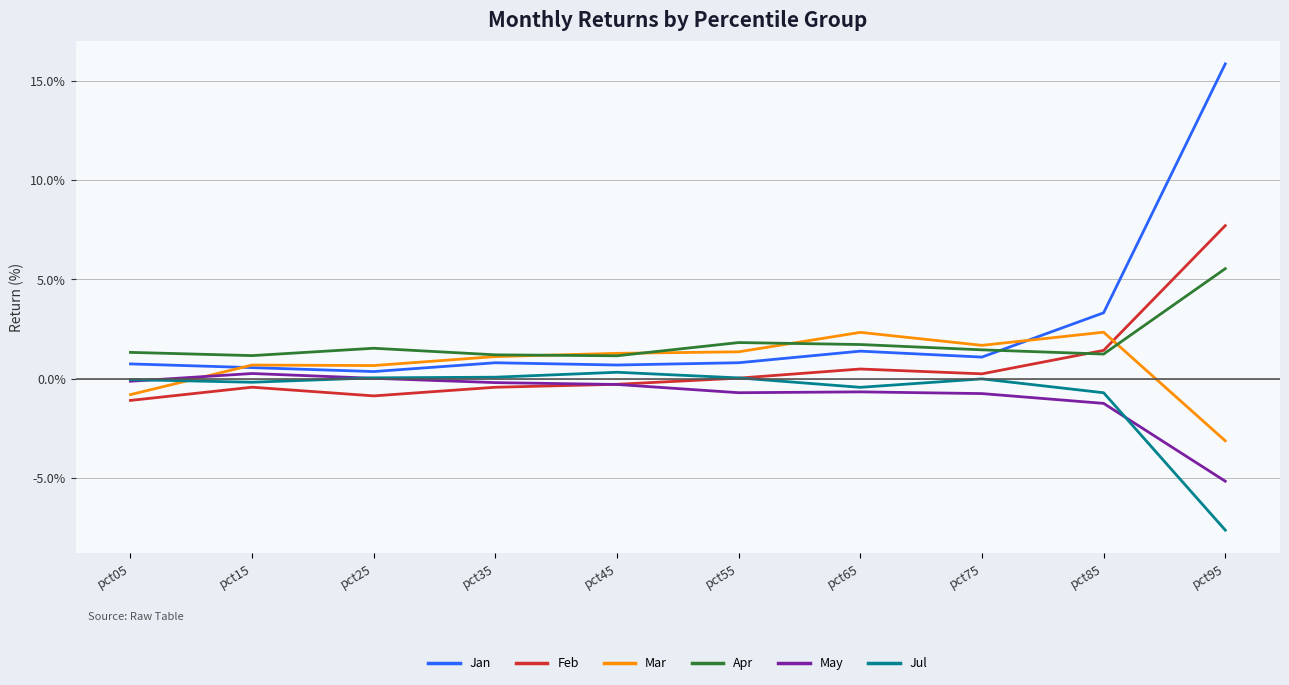

What is the minimum value shown in the chart?

-7.6